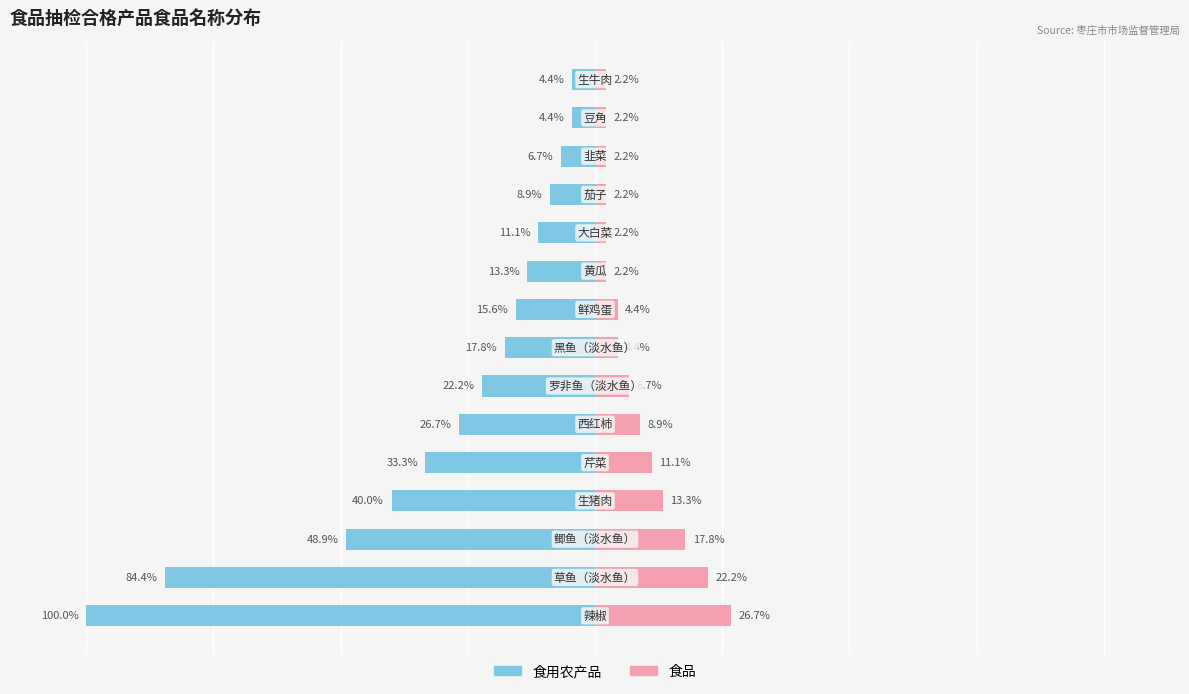

True or false: 食品 has a value of 1.5 at 7.

False